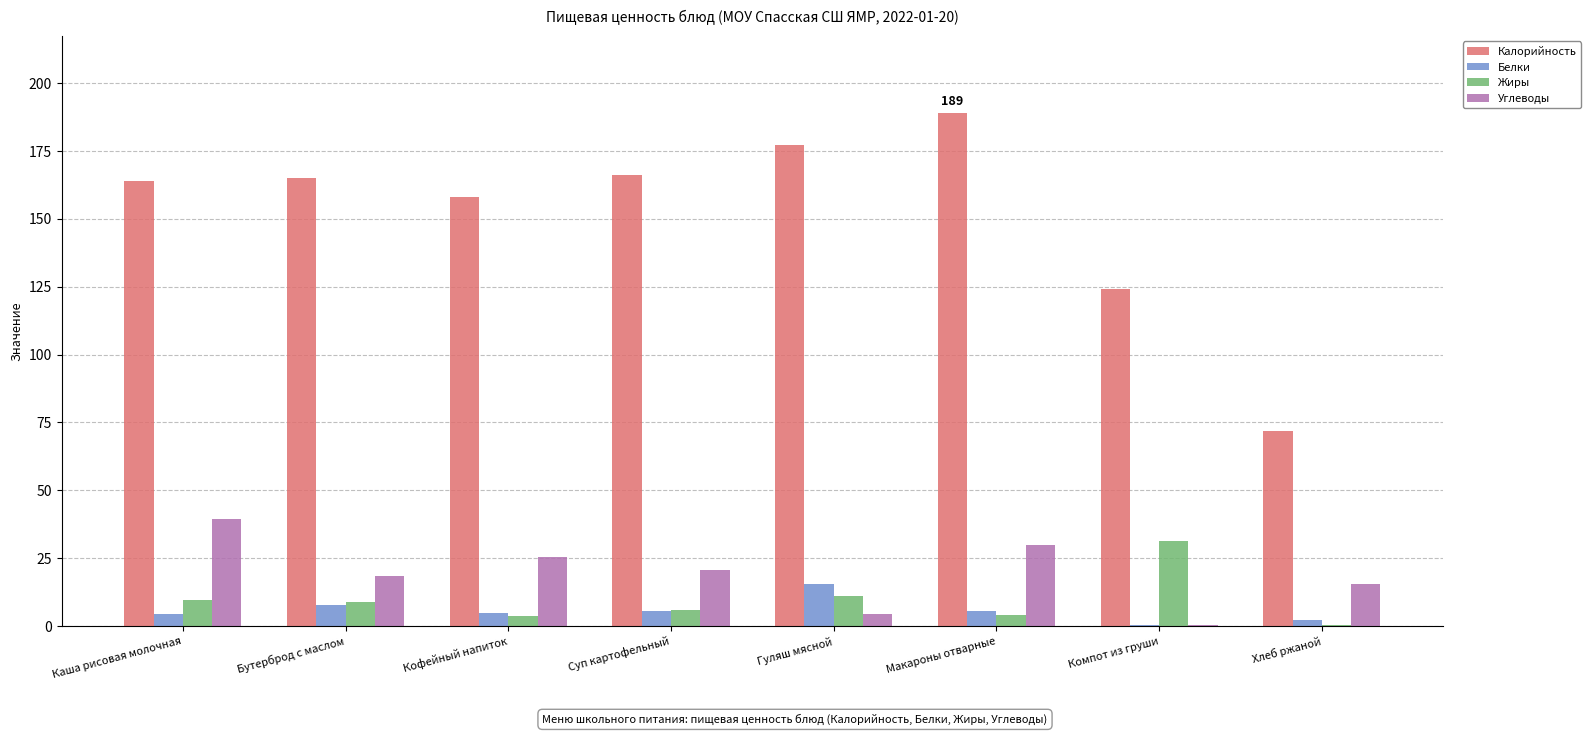

Is it true that Белки equals 5.6 at Суп картофельный?

True